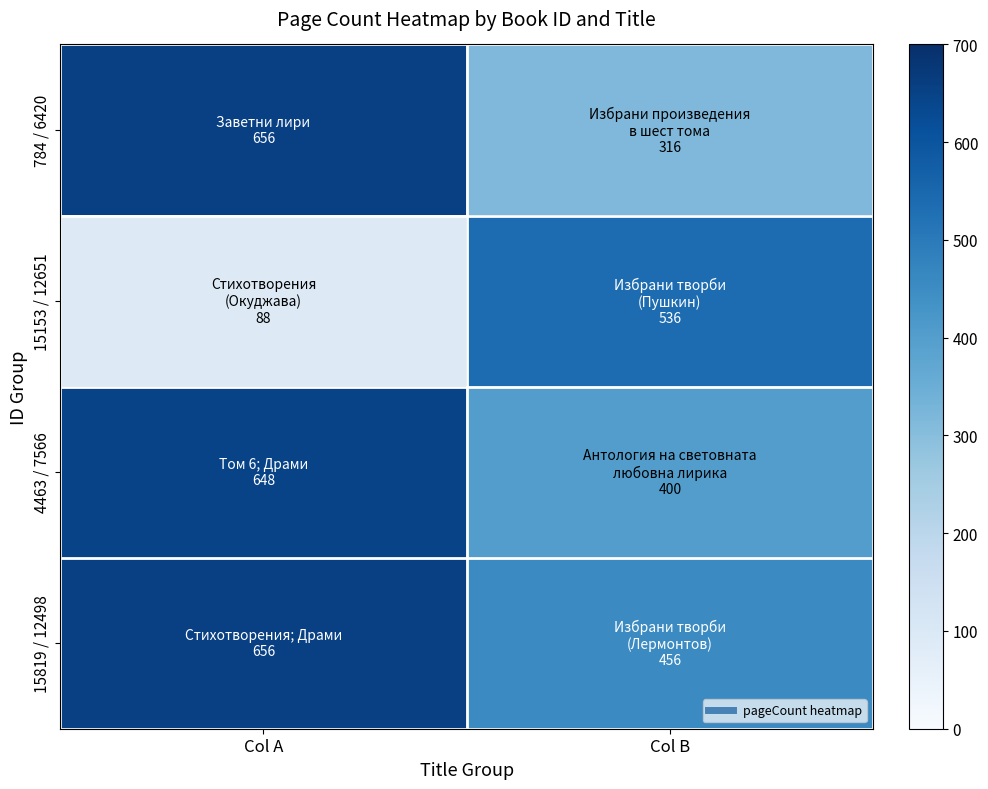

At which category is the sum across all series the highest?

Col A